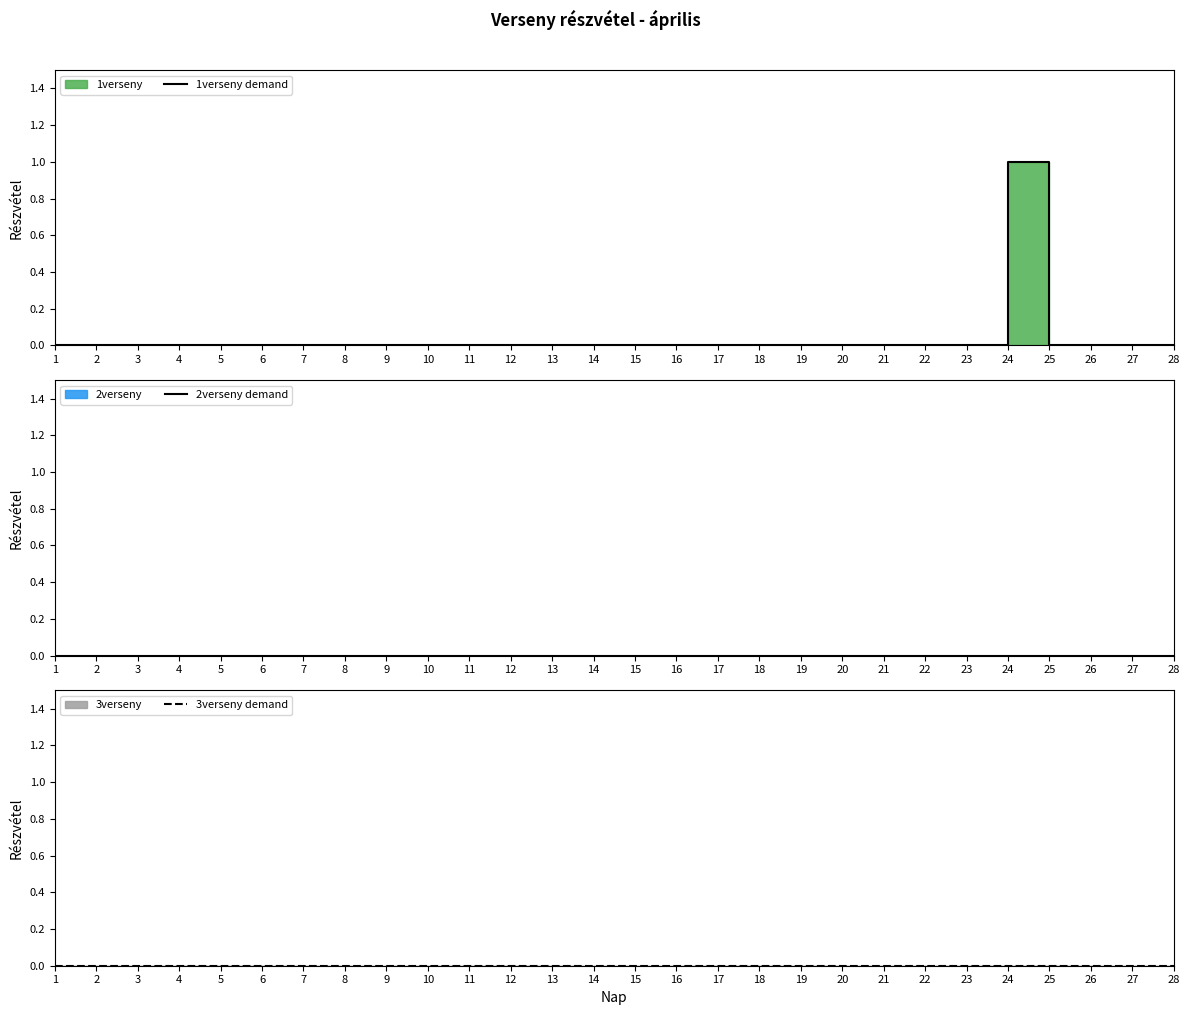

True or false: 1verseny demand has more than 0 points higher than both neighbors.

True